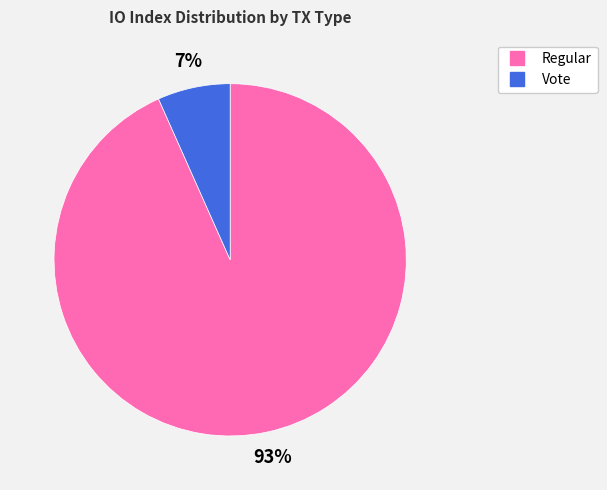

How many slices are in this pie chart?

2